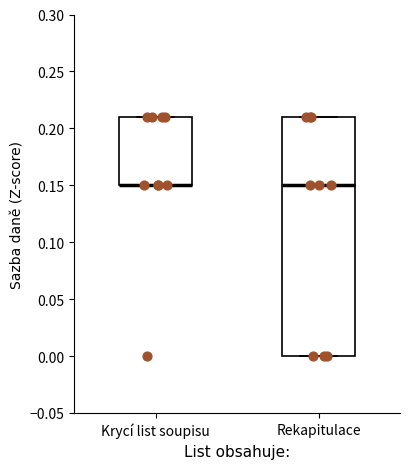

Reading left to right, read every box against the y-axis: the position of its median line, the range the box covers, and the ends of its whiskers. The values are not printed on the chart, so give them approximately, as read against the axis.

Krycí list soupisu: median 0.15 (drawn on the box's lower edge), box 0.15 to 0.21, whiskers 0.15 to 0.21
Rekapitulace: median 0.15, box 0.00 to 0.21, whiskers 0.00 to 0.21